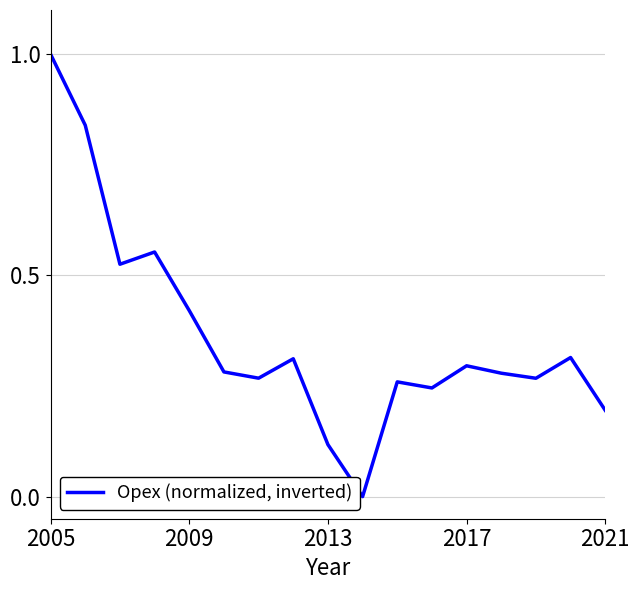

What is the maximum value shown in the chart?

1.0